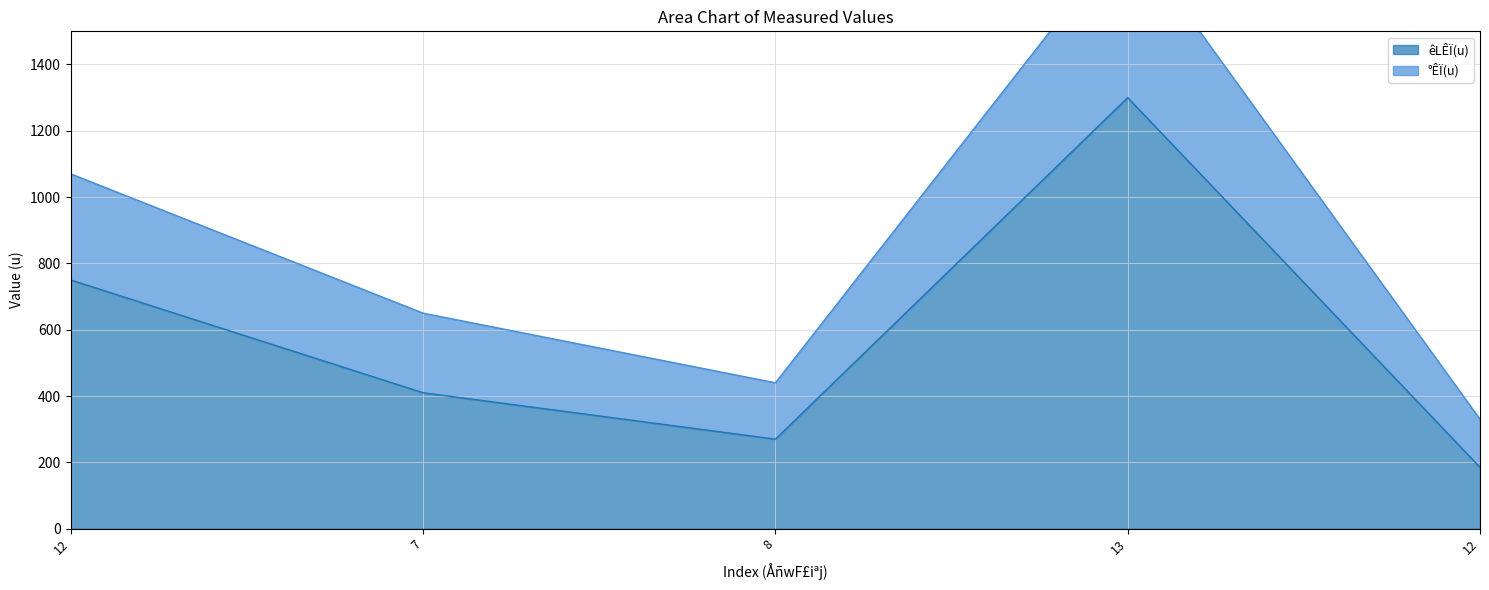

Is it true that êLÊÏ(u) equals 410 at 7?

True